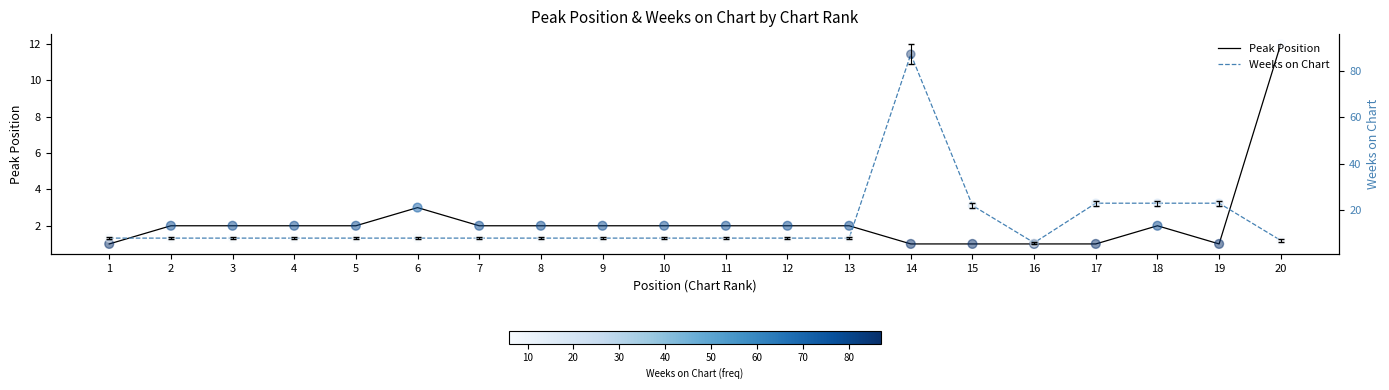

What are all the series names shown in the legend?

Peak Position, Weeks on Chart